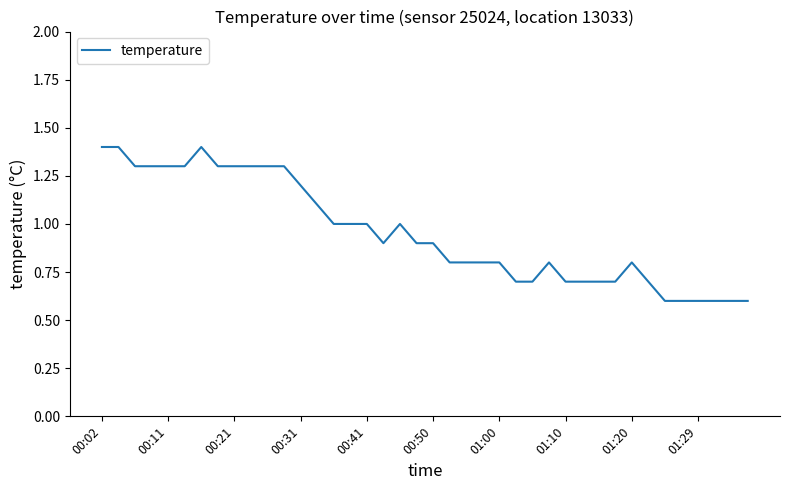

What is the maximum value shown in the chart?

1.4